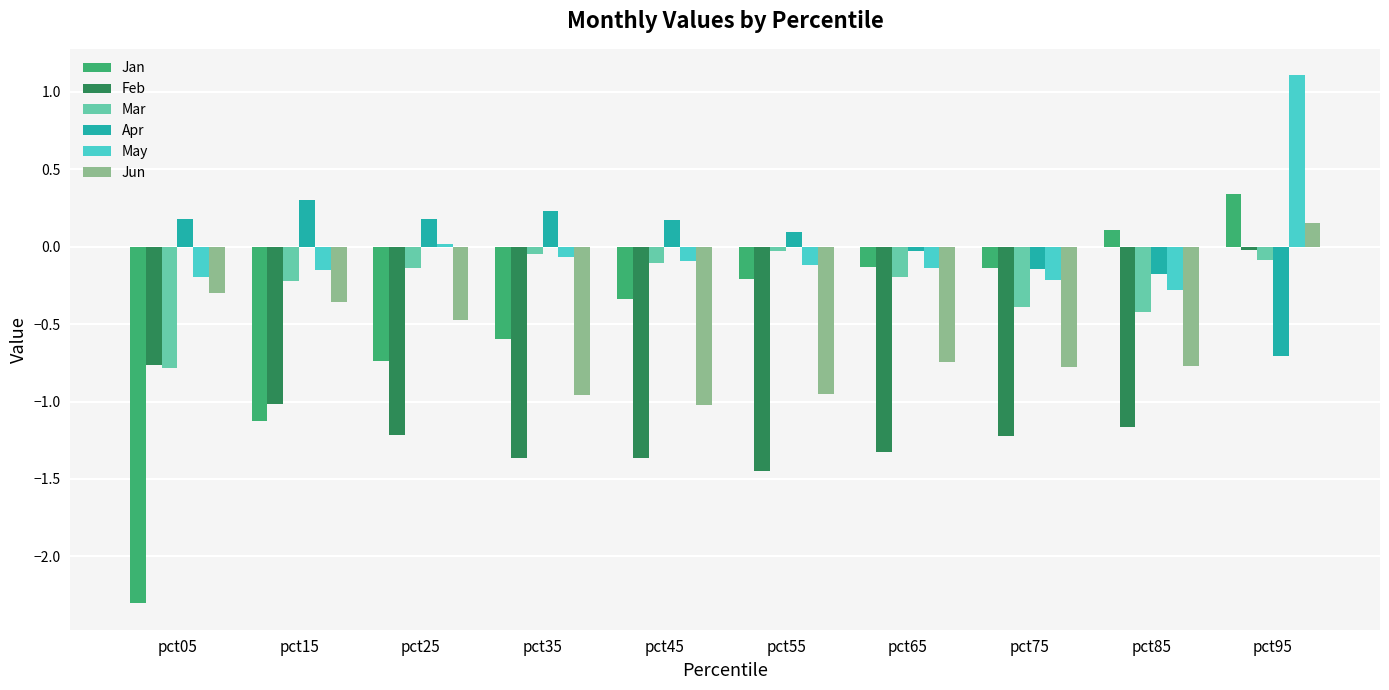

How many groups of bars are there?

10